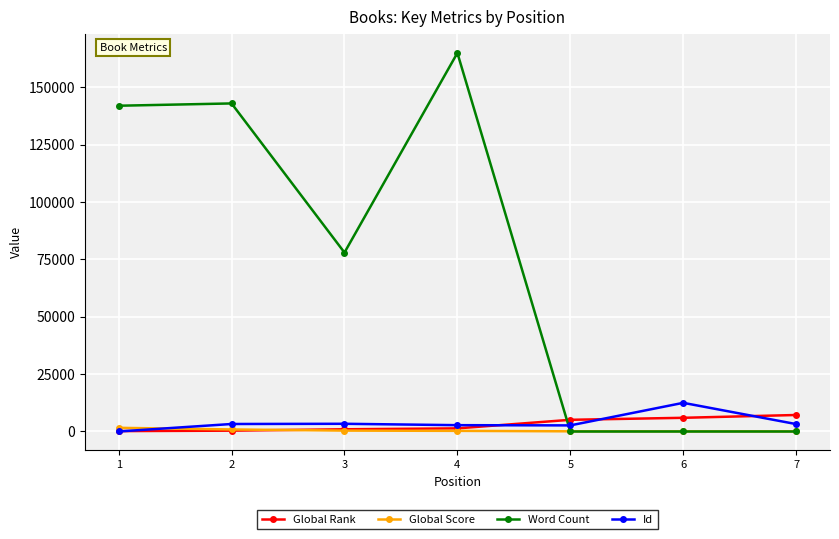

Which series has the largest range (max minus min)?

Word Count